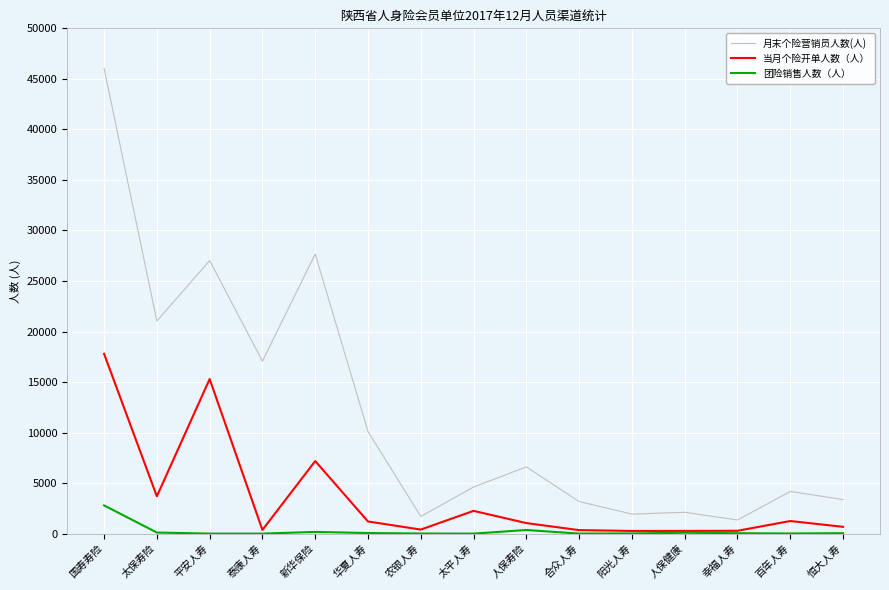

Count the number of categories in the chart.

15